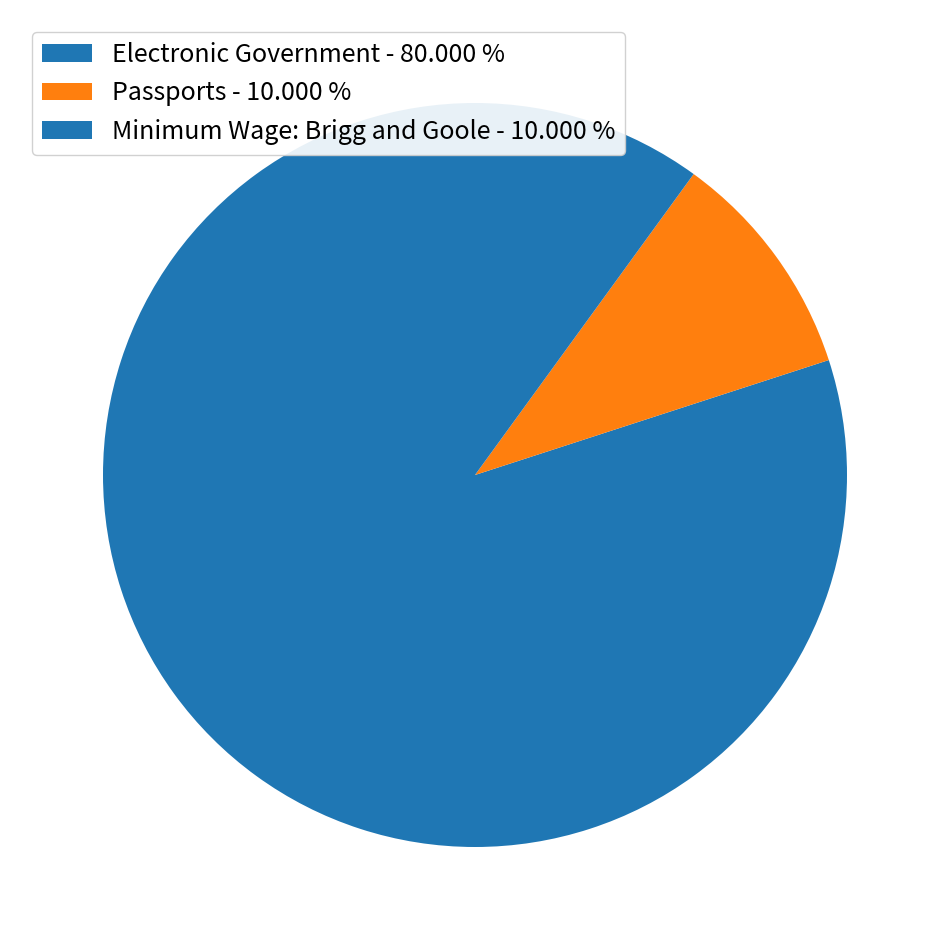

Does any single category account for the majority?

Yes